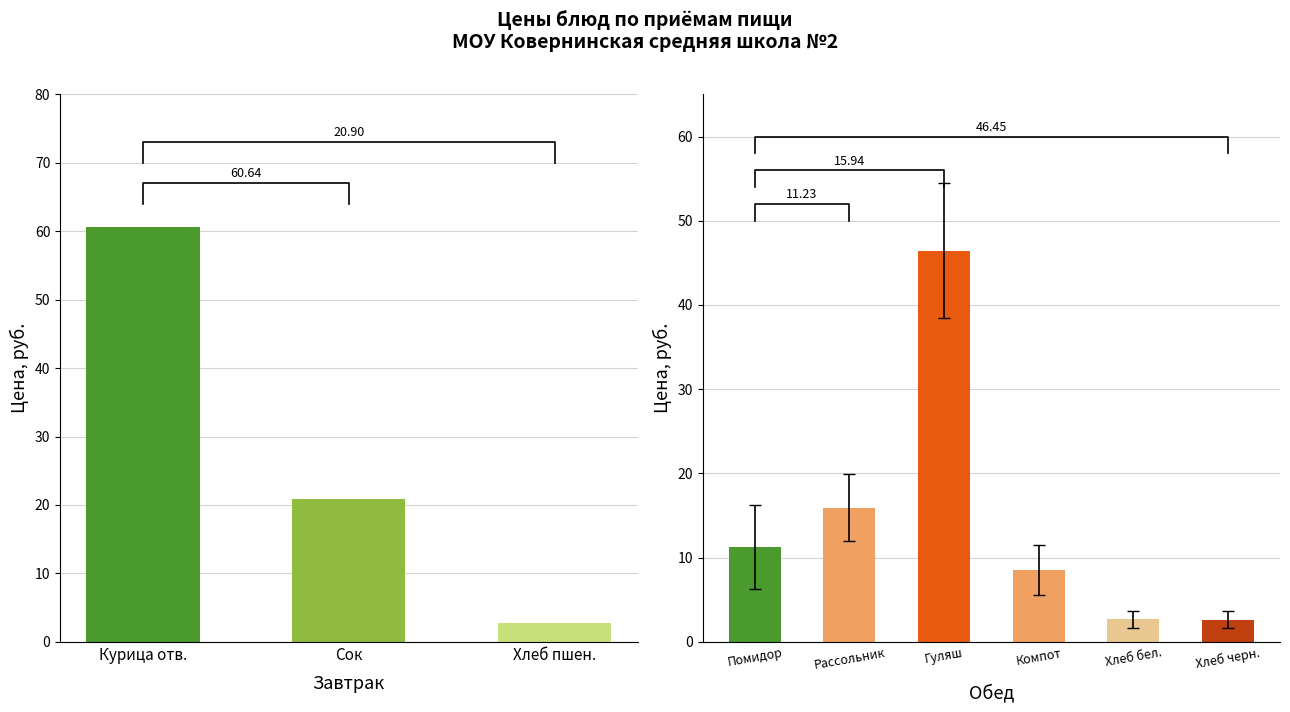

Rank the categories by value from lowest to highest.

Хлеб пшен., Сок, Курица отв.